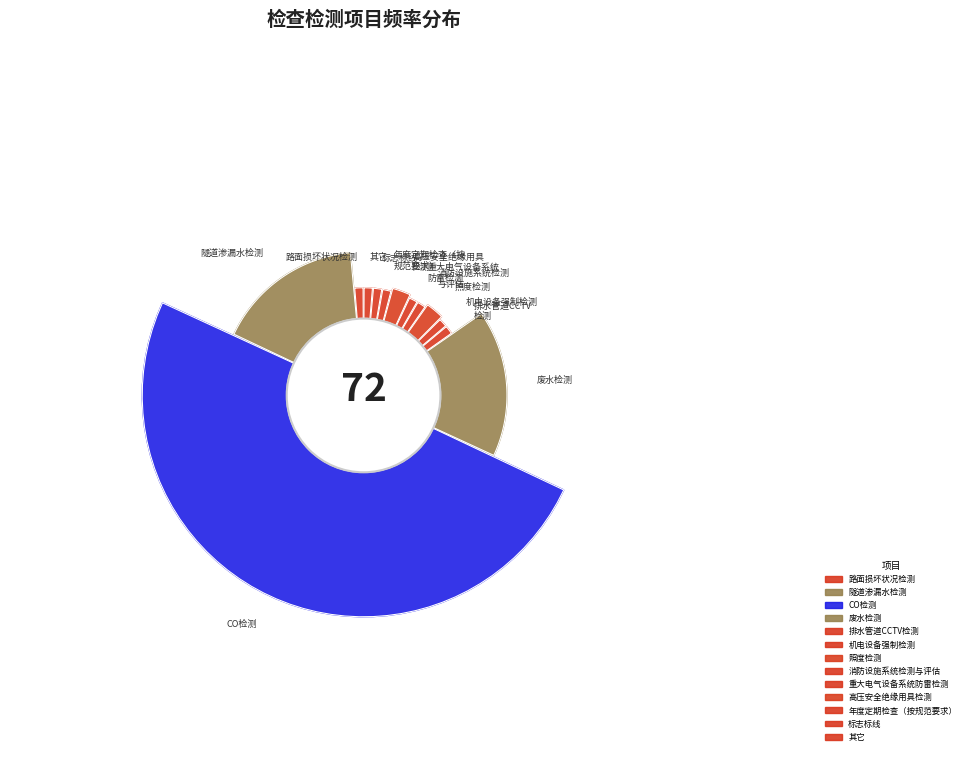

Is it true that 路面损坏状况检测 is 14% of the pie?

False